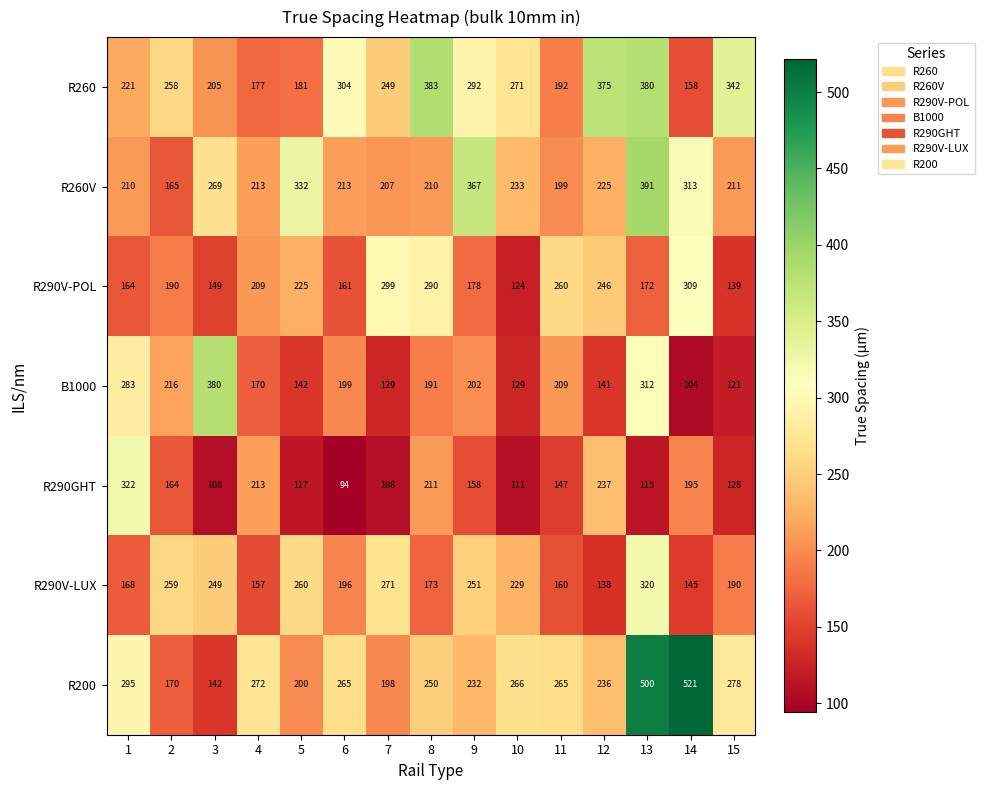

Which series has the widest spread of values?

R200